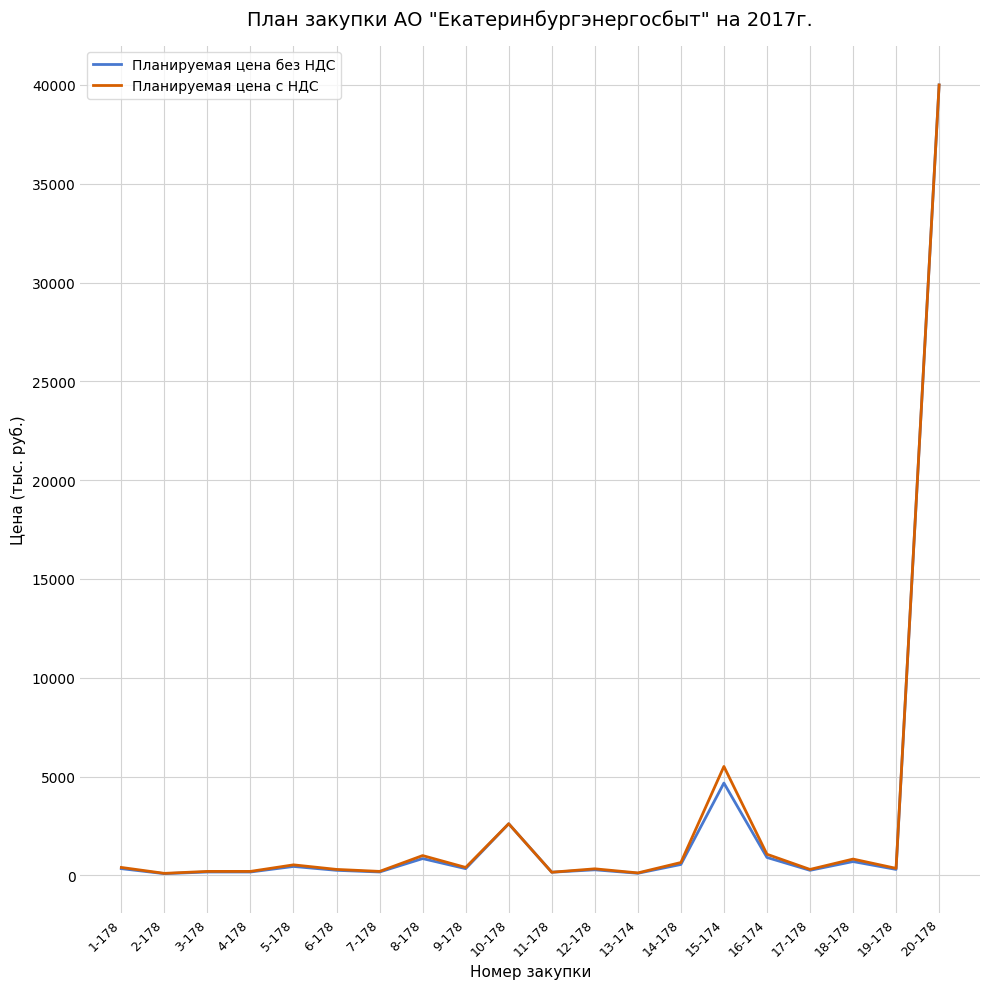

What is the difference between the second highest and second lowest values in the Планируемая цена с НДС series?

5386.7